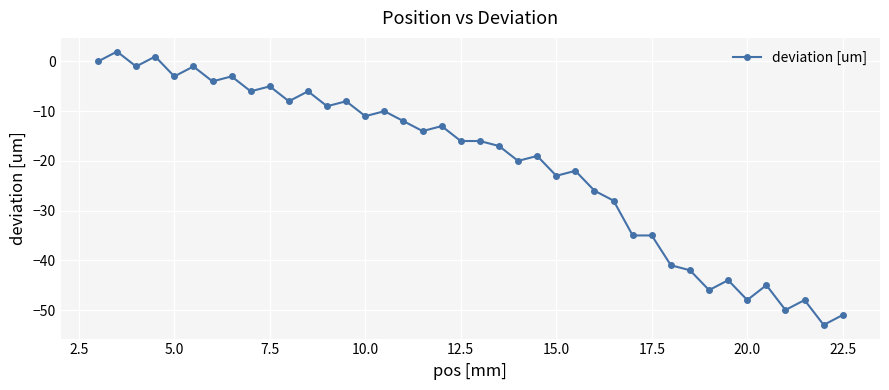

What is the difference between the second highest and minimum values?

54